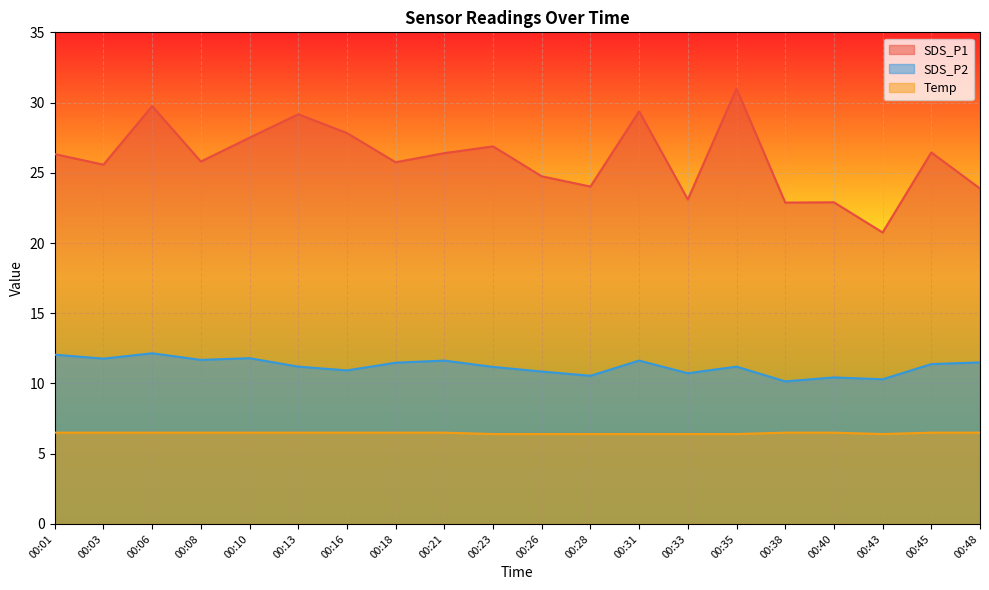

At which label is SDS_P2 closest to 11?

00:16